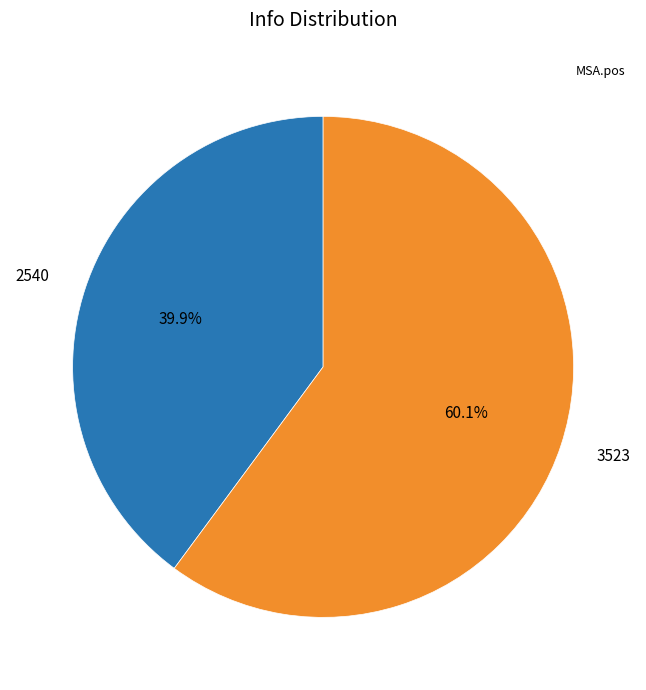

How many segments does this pie chart have?

2